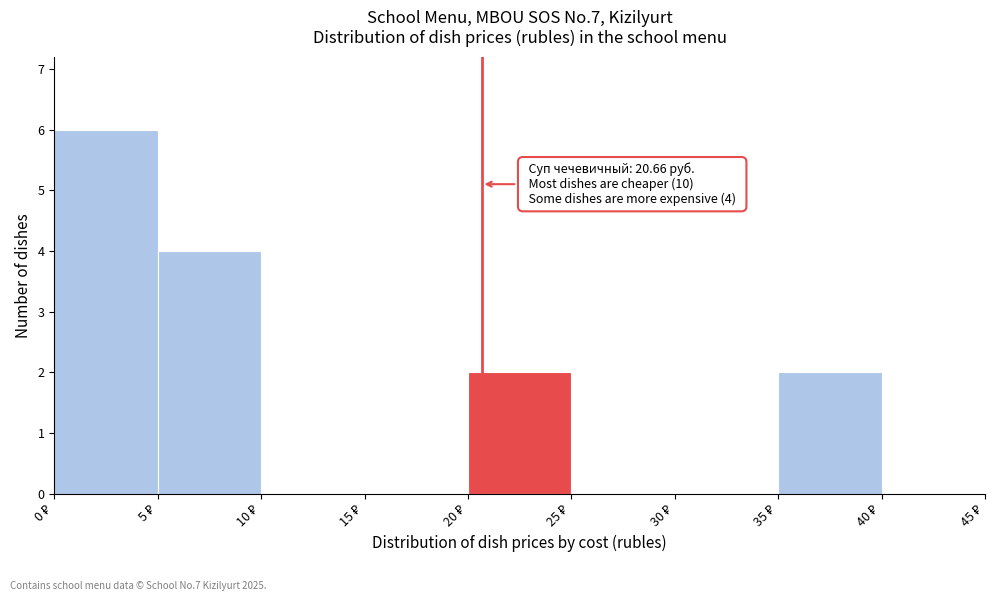

Over which range of the x-axis is the bar tallest?

0 to 5